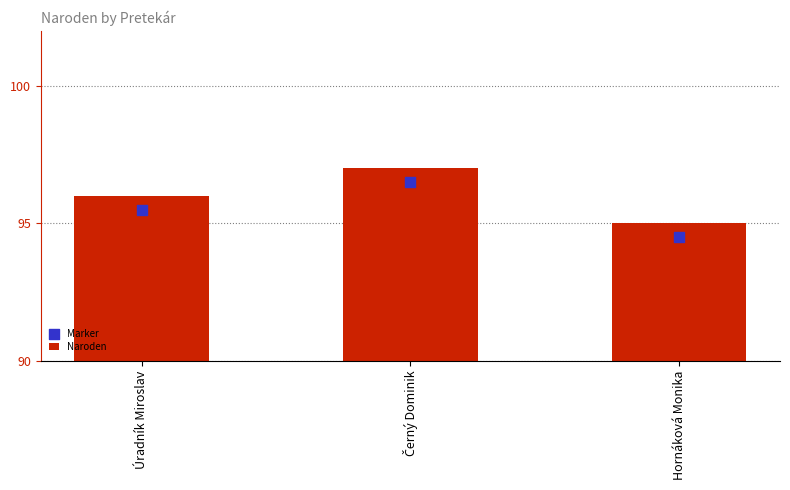

Which series contains the lowest Y value?

Marker